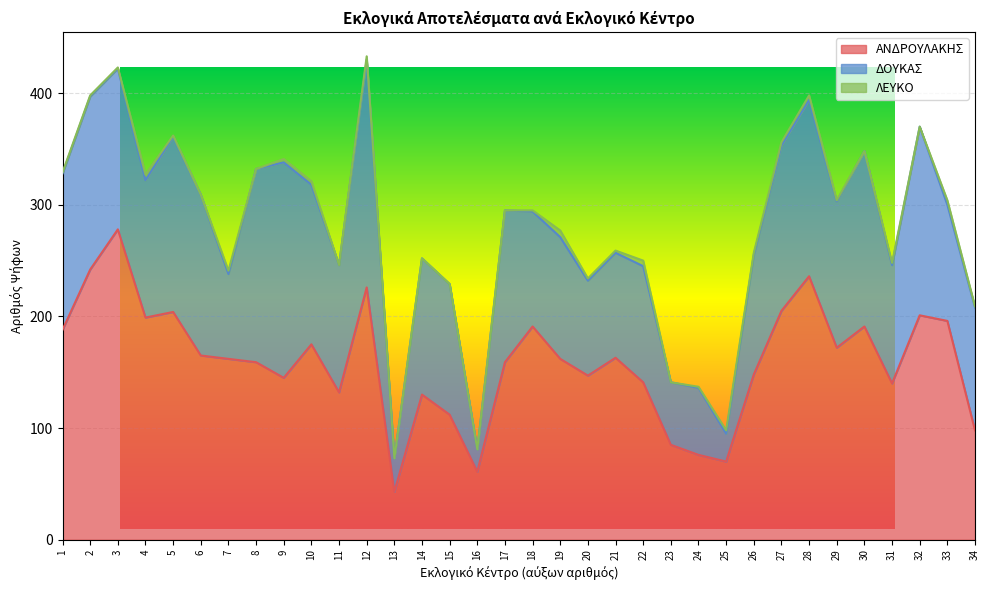

Reading left to right, extract all data points from this chart.

ΑΝΔΡΟΥΛΑΚΗΣ: 1=188	2=242	3=278	4=199	5=204	6=165	7=162	8=159	9=145	10=175	11=132	12=226	13=43	14=130	15=112	16=61	17=159	18=191	19=162	20=147	21=163	22=141	23=85	24=76	25=70	26=148	27=205	28=236	29=172	30=191	31=140	32=201	33=196	34=98
ΔΟΥΚΑΣ: 1=140	2=155	3=144	4=123	5=157	6=144	7=76	8=173	9=193	10=143	11=114	12=204	13=30	14=122	15=117	16=20	17=136	18=103	19=109	20=85	21=94	22=104	23=56	24=60	25=25	26=107	27=148	28=158	29=131	30=157	31=106	32=169	33=104	34=110
ΛΕΥΚΟ: 1=1	2=1	3=1	4=5	5=1	6=0	7=3	8=0	9=3	10=3	11=0	12=3	13=0	14=0	15=0	16=0	17=0	18=1	19=6	20=2	21=2	22=5	23=0	24=1	25=3	26=2	27=3	28=4	29=1	30=0	31=2	32=0	33=4	34=1